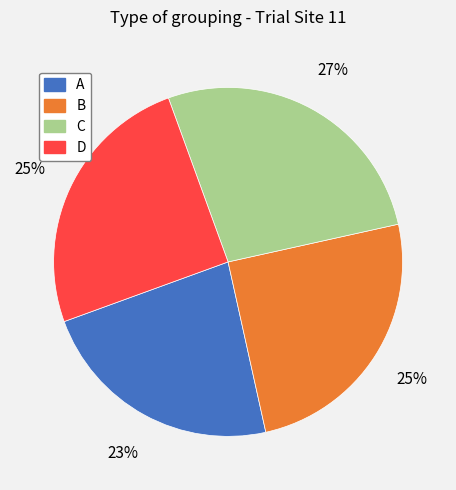

Is the sum of D and C greater than half?

Yes